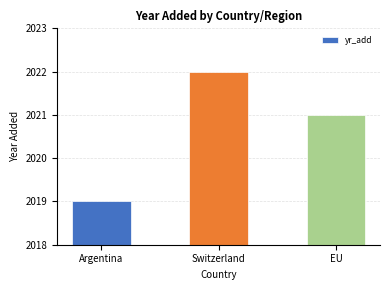

How many values are below 2021?

1